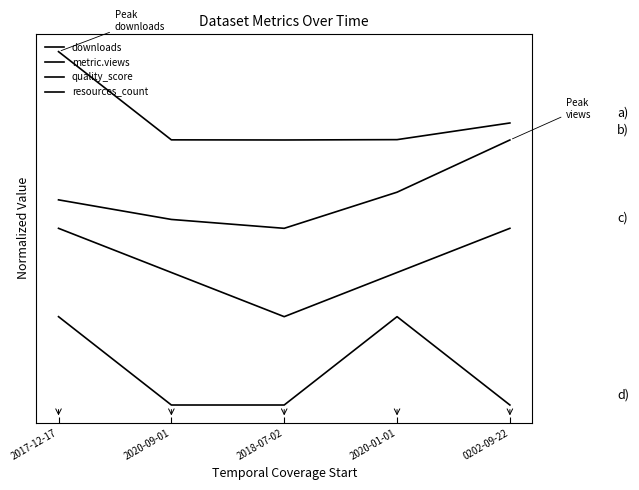

Does the chart have visible grid lines?

No